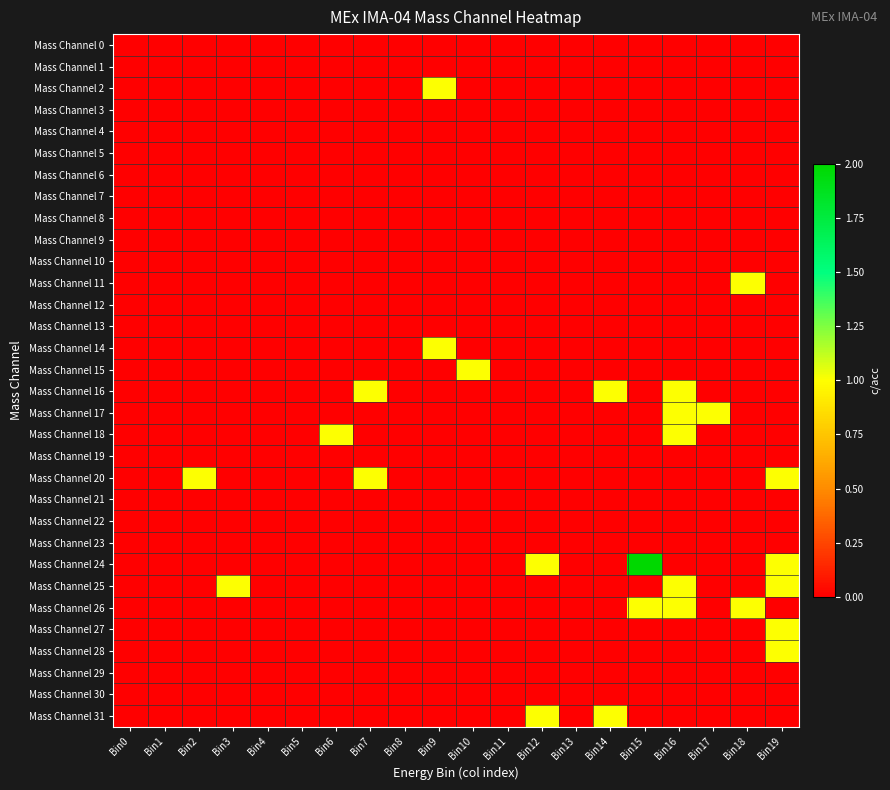

At which category is the sum across all series the highest?

Bin16